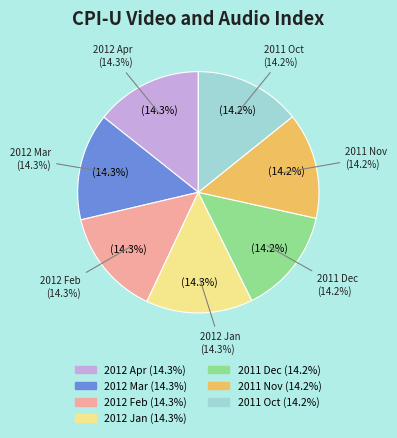

What is the smallest slice in the pie chart?

2011 Nov